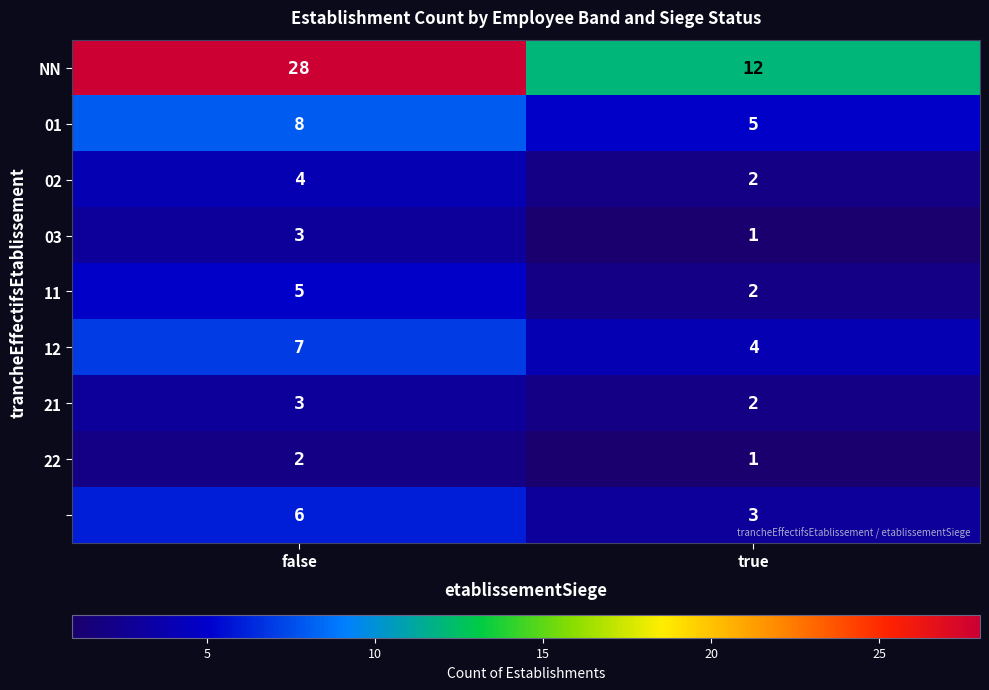

What is the difference between the highest and lowest values at true?

11